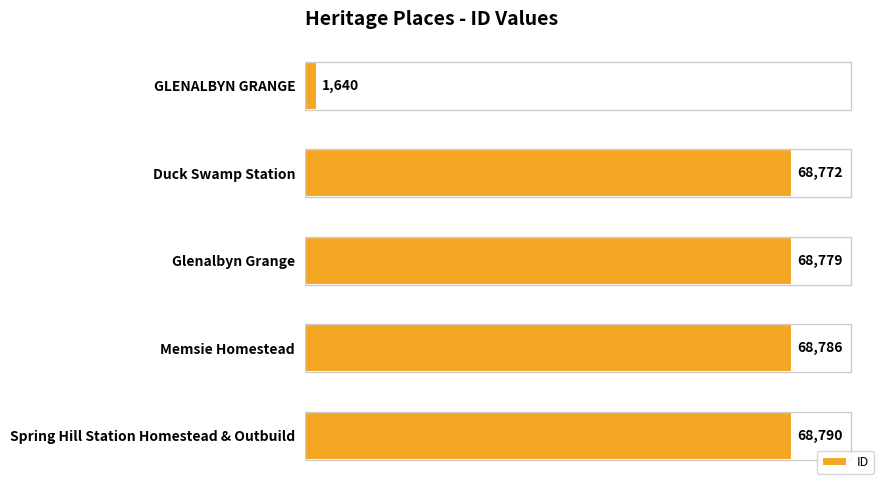

Reading top to bottom, transcribe all the data shown in this chart.

1640	68772	68779	68786	68790